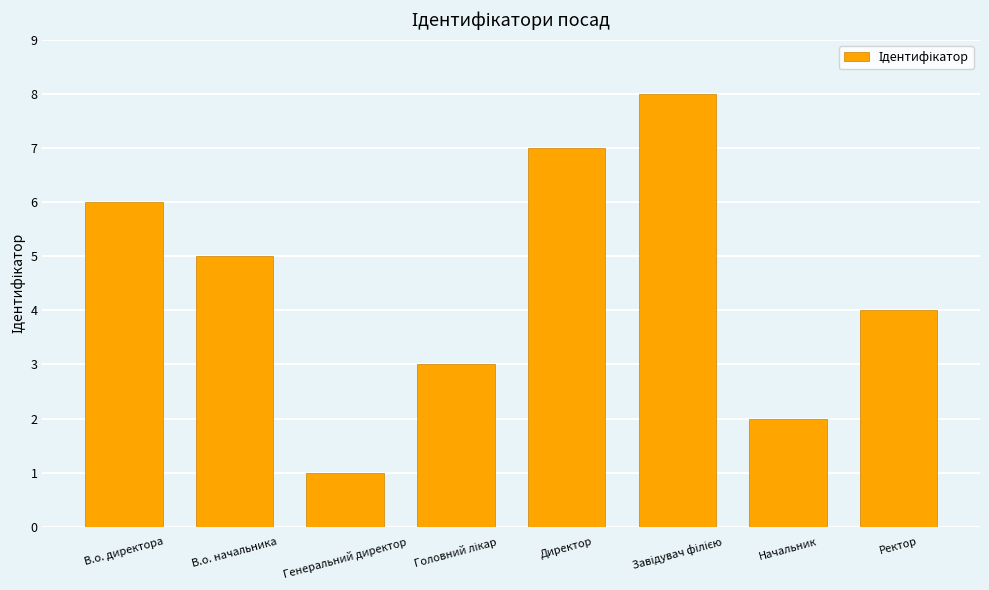

Reading right to left, list all the values displayed in this chart.

4	2	8	7	3	1	5	6